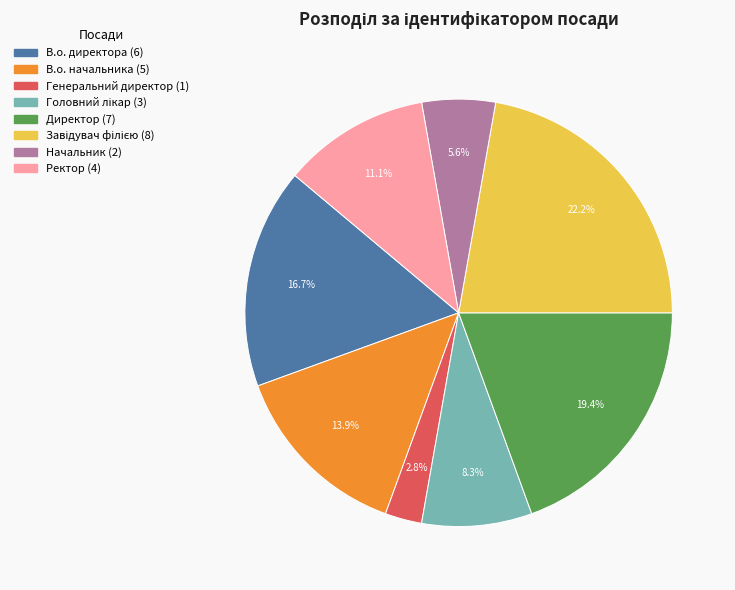

Is В.о. директора the majority of the pie?

No